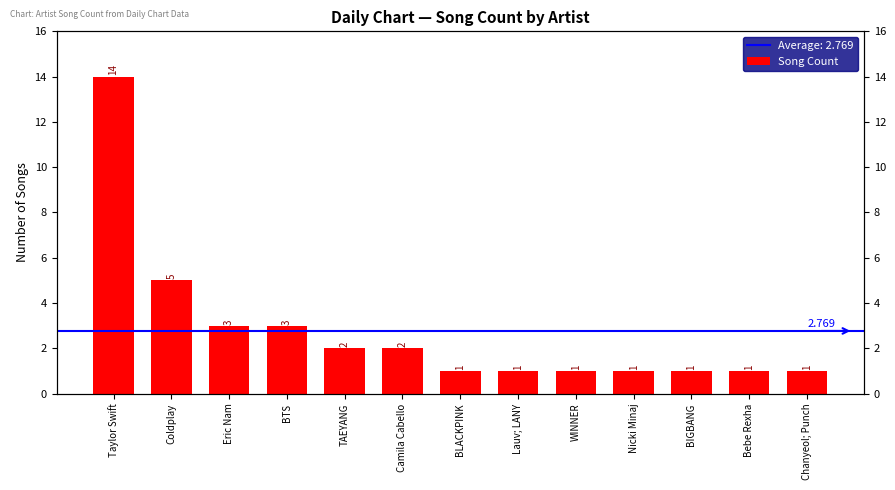

At which category does the chart reach its minimum across all series?

BLACKPINK